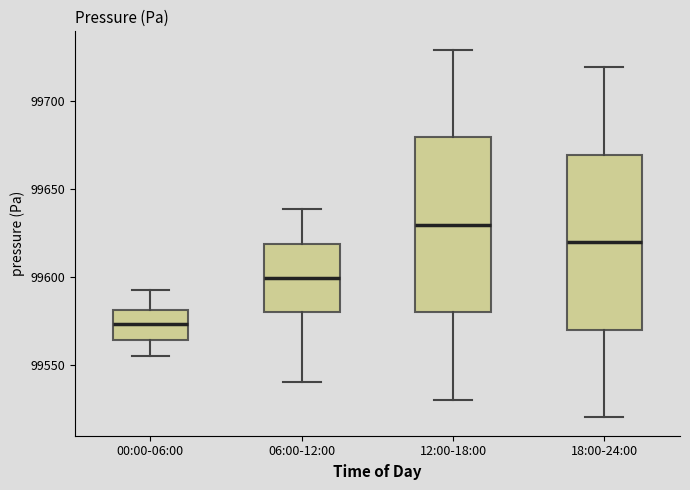

Reading left to right, transcribe this box plot: for each box, give where its median line is, the range the box spans, and where its two whiskers end, as read against the y-axis. The values are not printed on the chart, so give them approximately, as read against the axis.

00:00-06:00: median 99575, box 99565 to 99580, whiskers 99555 to 99595
06:00-12:00: median 99600, box 99580 to 99620, whiskers 99540 to 99640
12:00-18:00: median 99630, box 99580 to 99680, whiskers 99530 to 99730
18:00-24:00: median 99620, box 99570 to 99670, whiskers 99520 to 99720